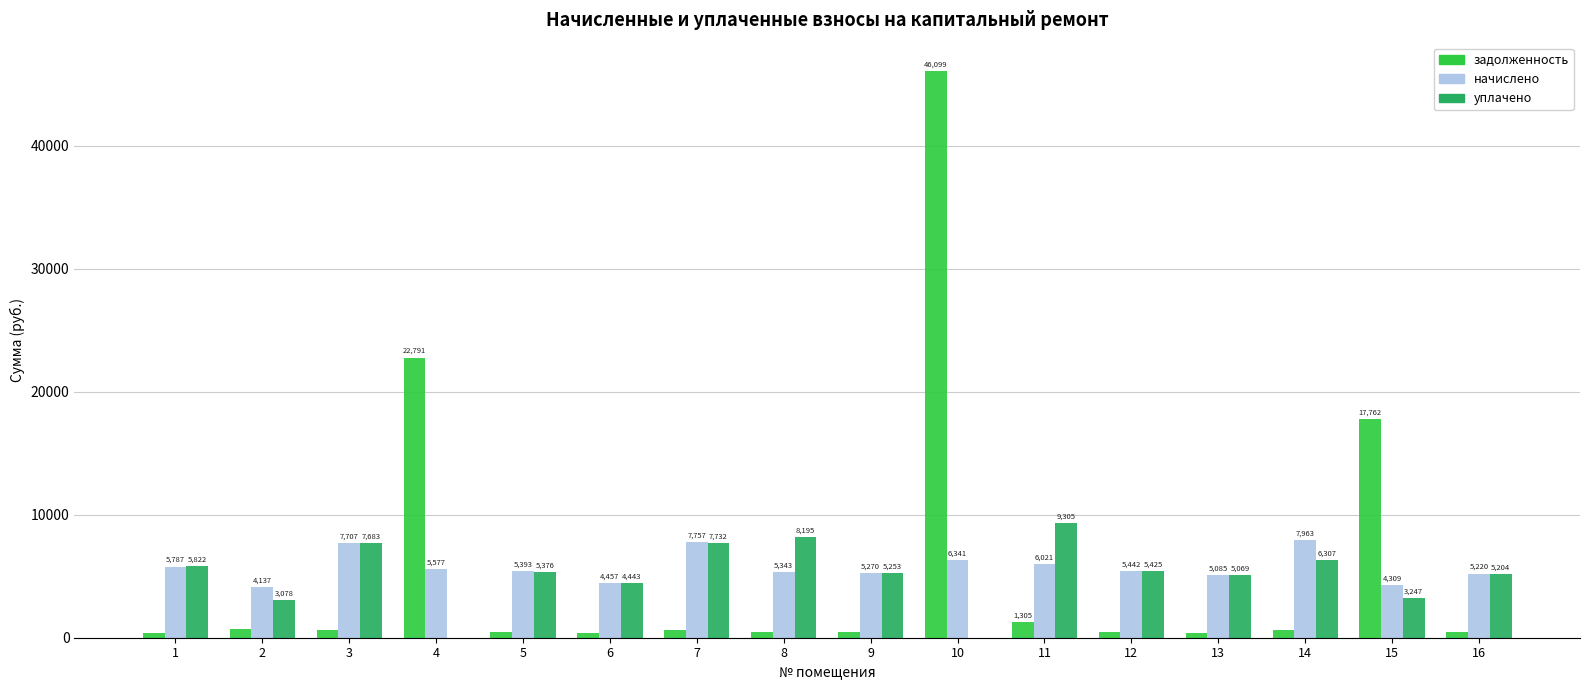

Count the number of categories in the chart.

16